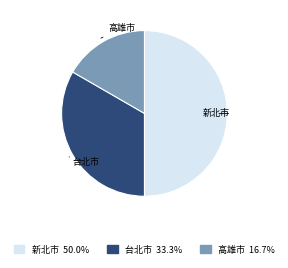

Count the number of slices in the pie.

3